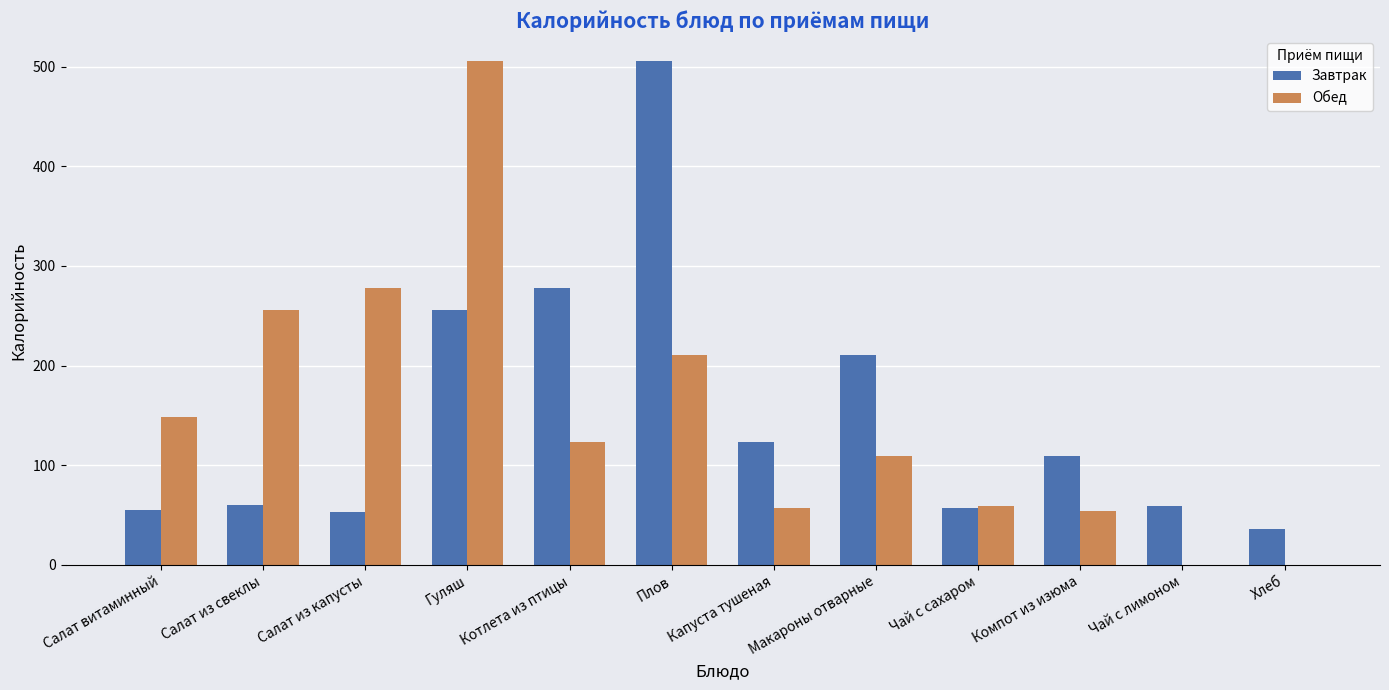

Which series has the largest range (max minus min)?

Обед